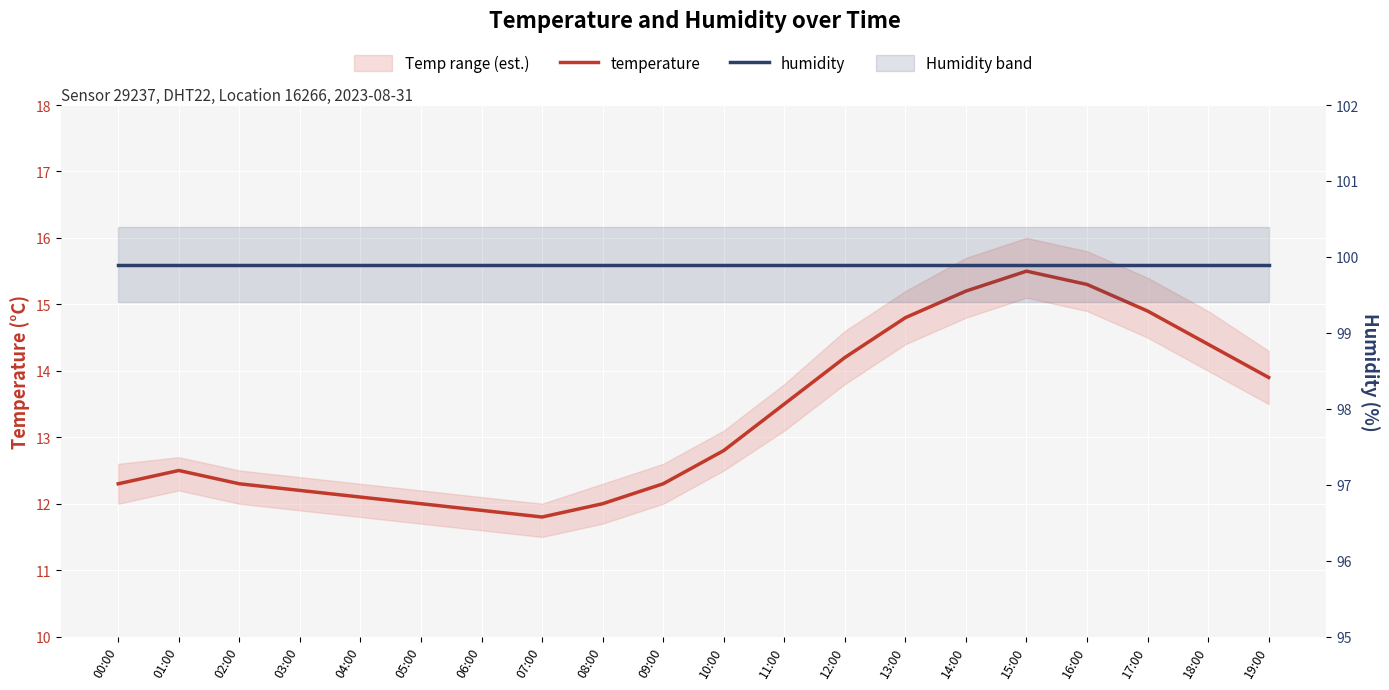

How many values in the temperature series exceed 12?

16